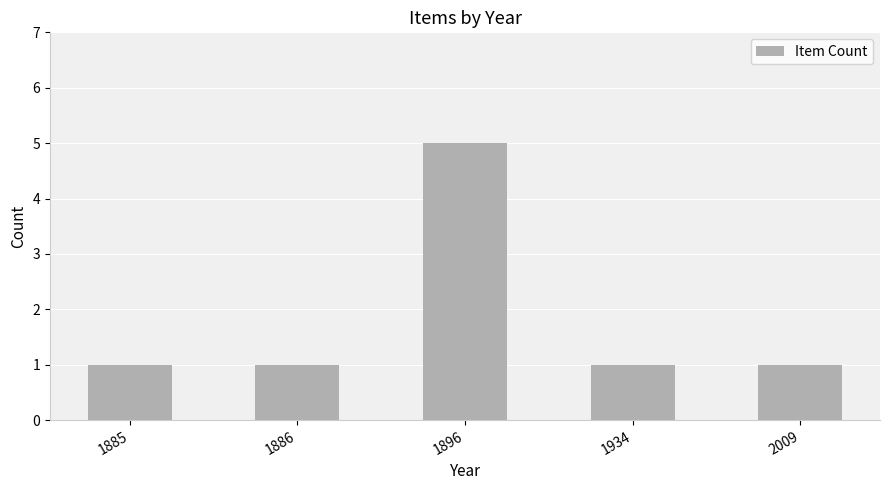

Reading right to left, what are all the values shown in this chart?

2009=1	1934=1	1896=5	1886=1	1885=1